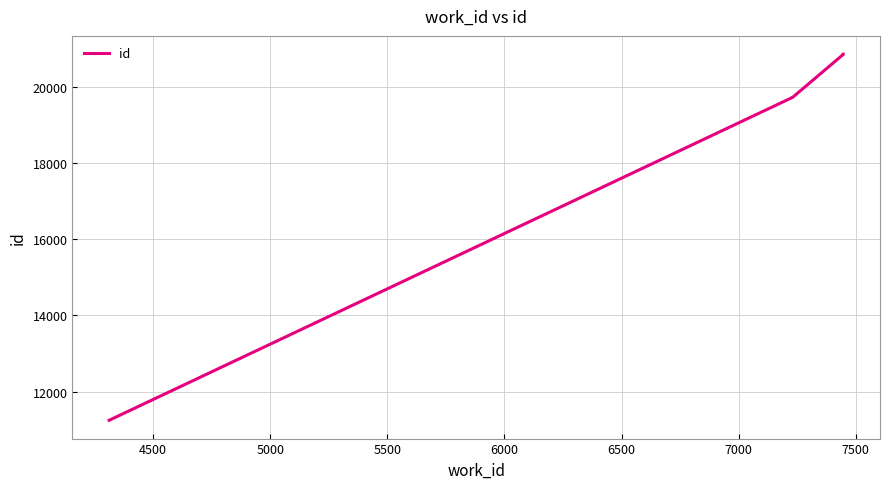

The chart shows a value of 26319 at 4500. True or false?

False